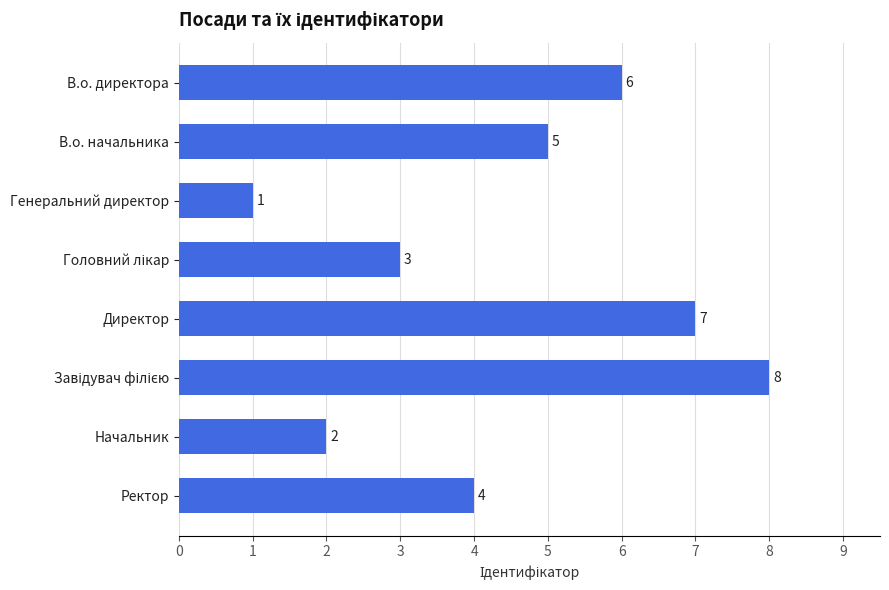

Is it true that the value at Начальник is 2?

True